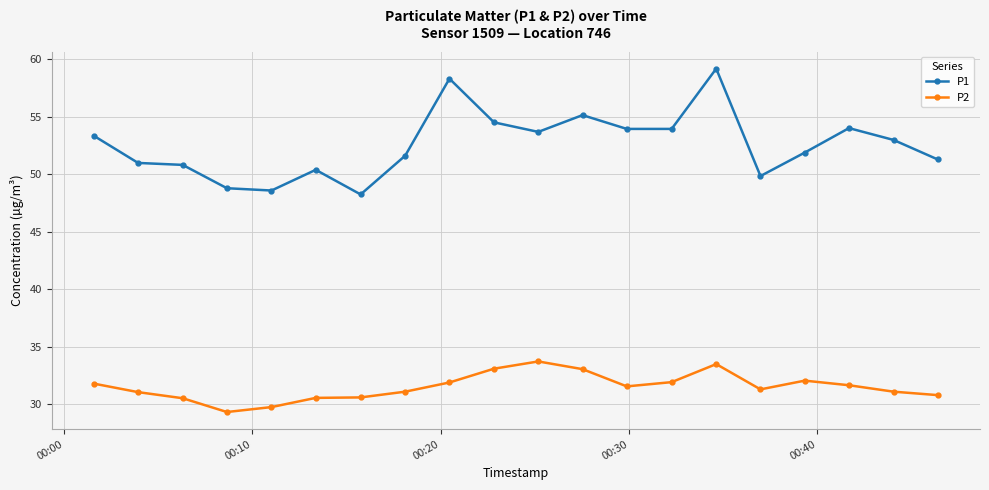

True or false: P2 and P1 intersect in this chart.

False